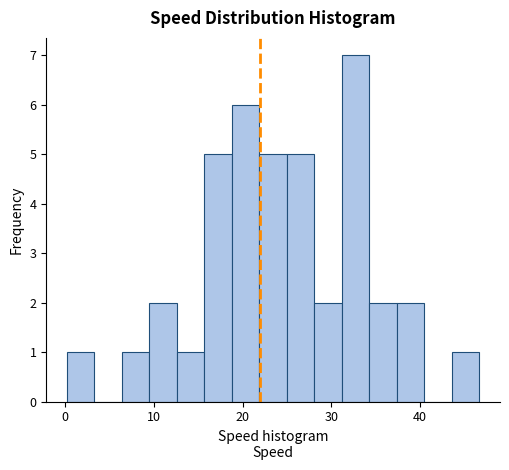

Around what value on the x-axis is the tallest bar? Give the approximate position of its centre, as read against the axis.

33